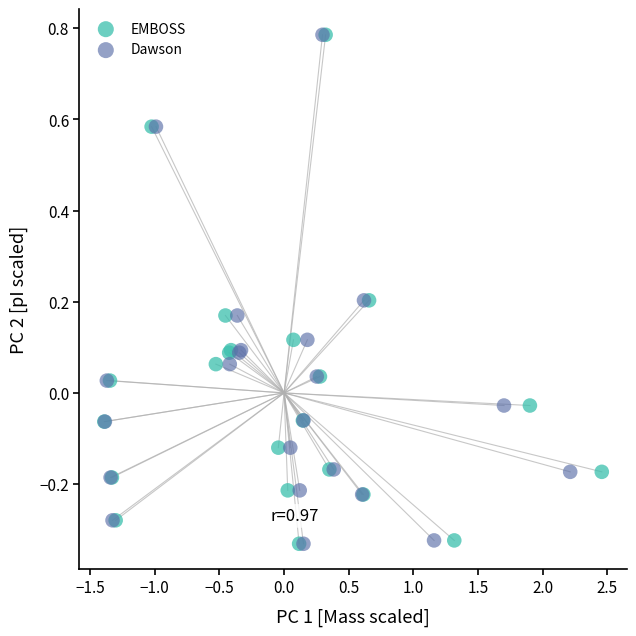

What are all the series names shown in the legend?

EMBOSS, Dawson